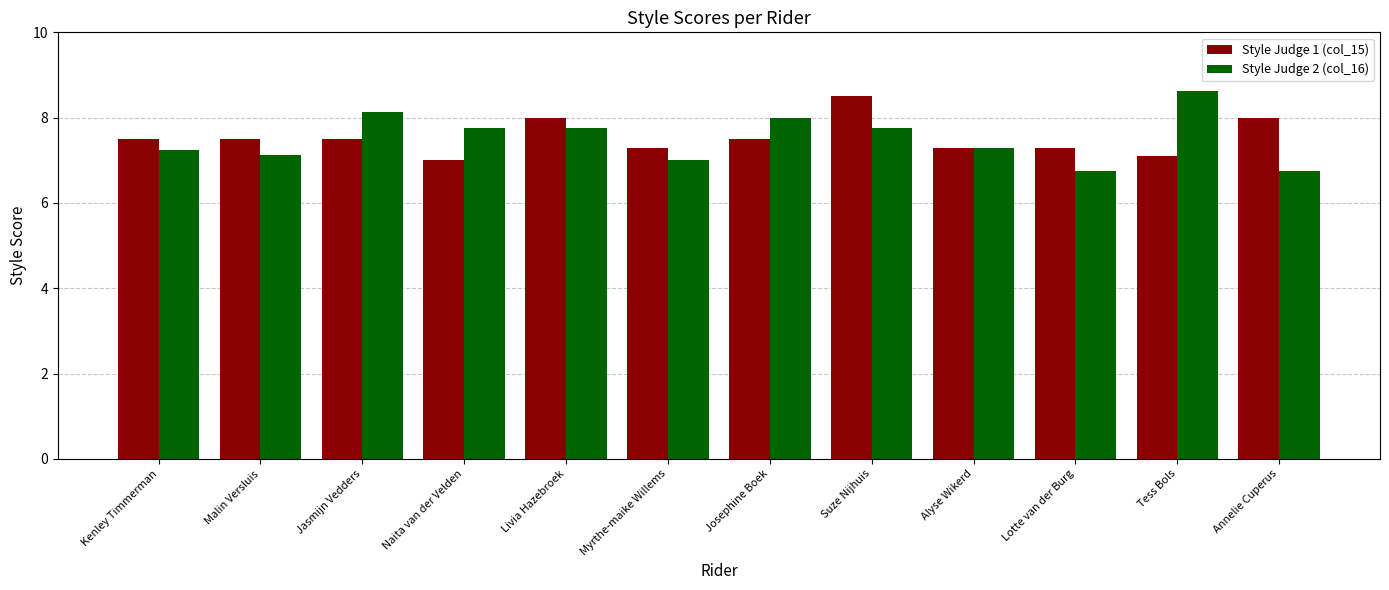

What is the lowest value of the Style Judge 1 (col_15) series?

7.0